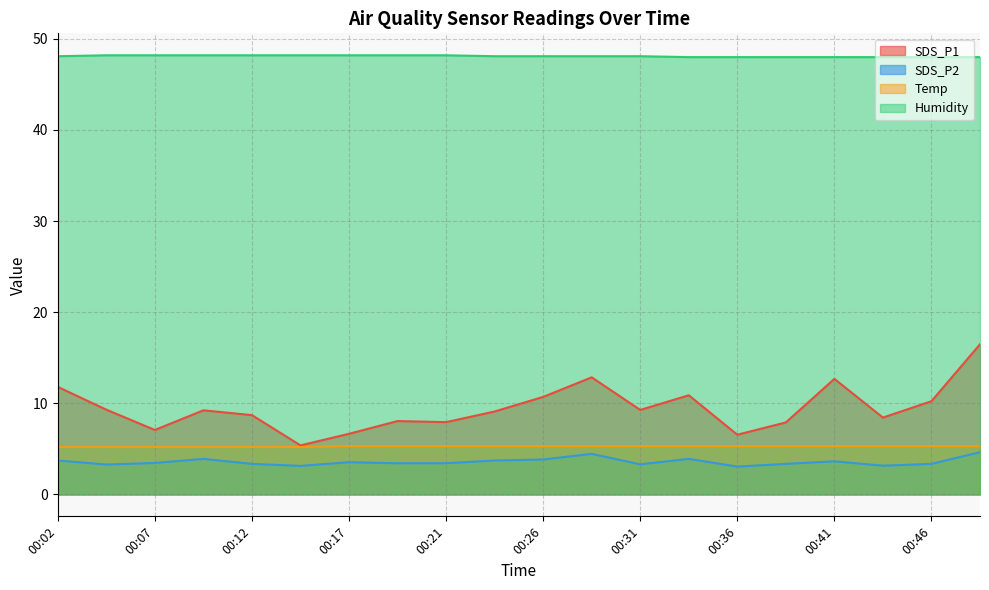

Is it true that Humidity equals 76.5 at 00:19?

False